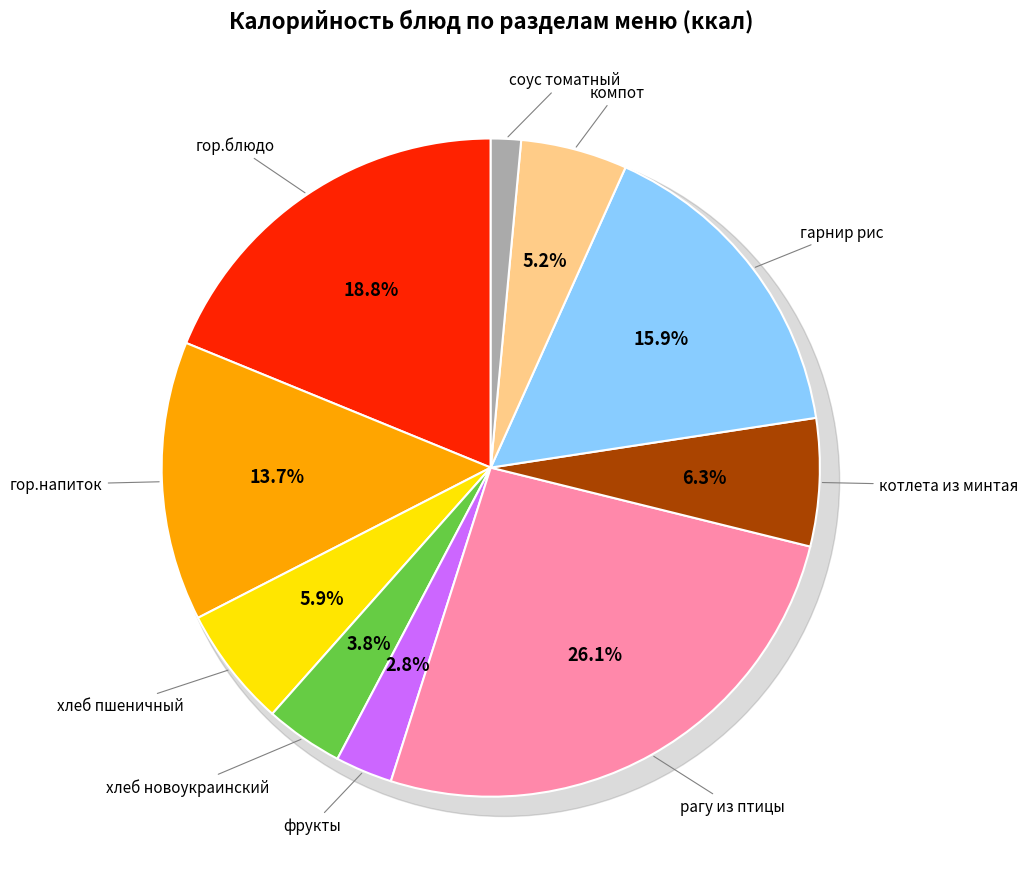

Count the number of slices in the pie.

10